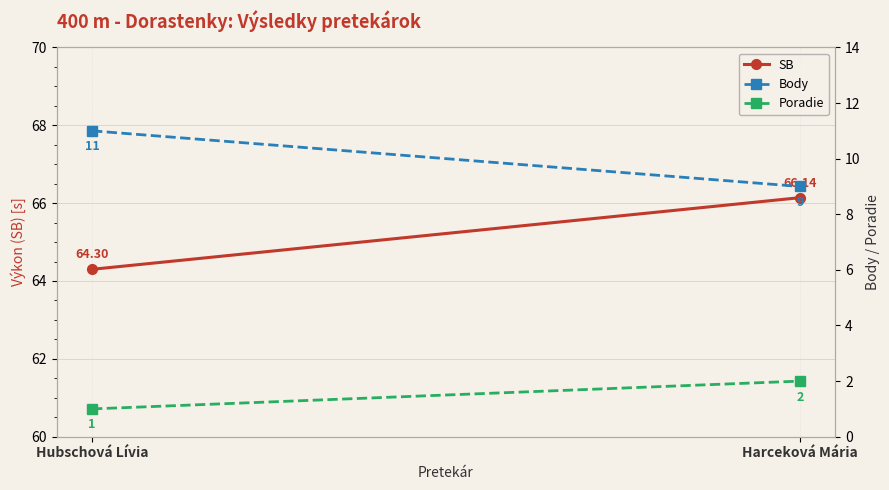

Reading left to right, what are all the values shown in this chart?

SB: 64.3	66.1
Body: 11.0	9.0
Poradie: 1.0	2.0